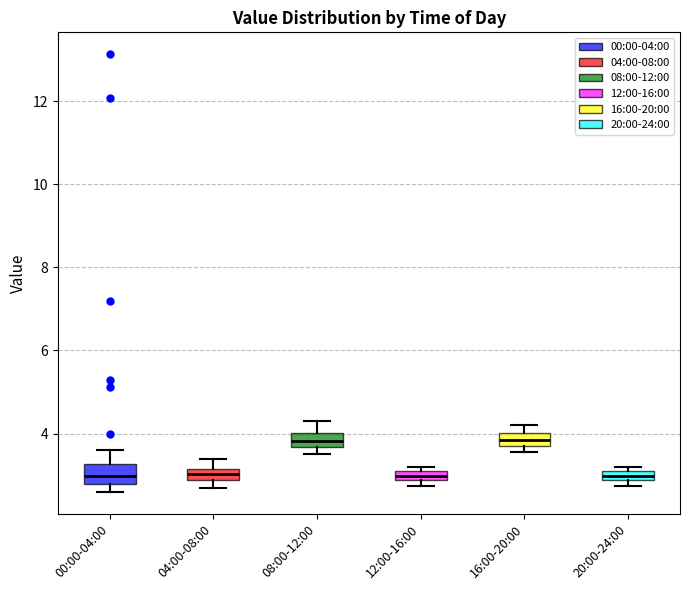

Where is the upper edge of the box for 20:00-24:00 on the y-axis? The values are not printed on the chart, so give them approximately, as read against the axis.

3.2